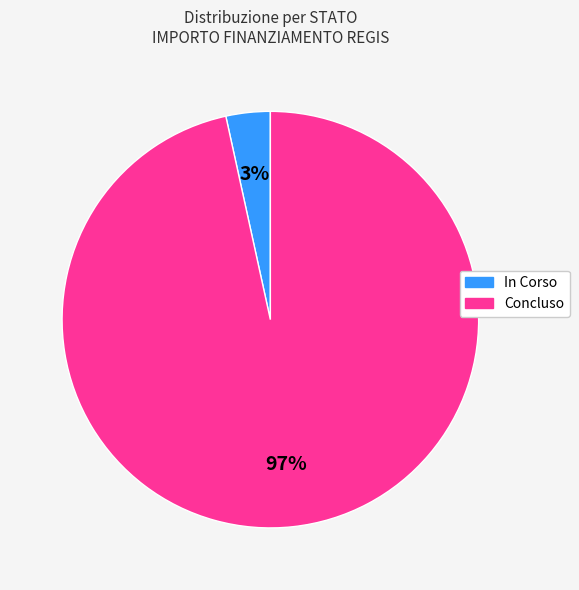

What is the largest slice in the pie chart?

Concluso